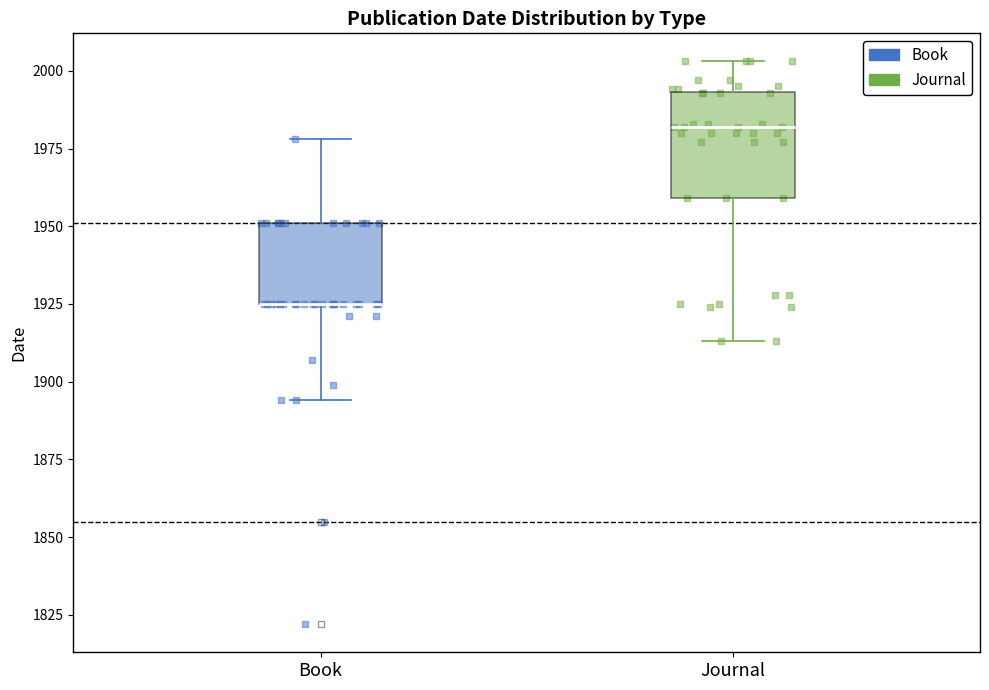

Reading left to right, transcribe this box plot: for each box, give where its median line is, the range the box spans, and where its two whiskers end, as read against the y-axis. The values are not printed on the chart, so give them approximately, as read against the axis.

Book: median 1925 (drawn on the box's lower edge), box 1925 to 1950, whiskers 1895 to 1980
Journal: median 1980, box 1960 to 1995, whiskers 1915 to 2005